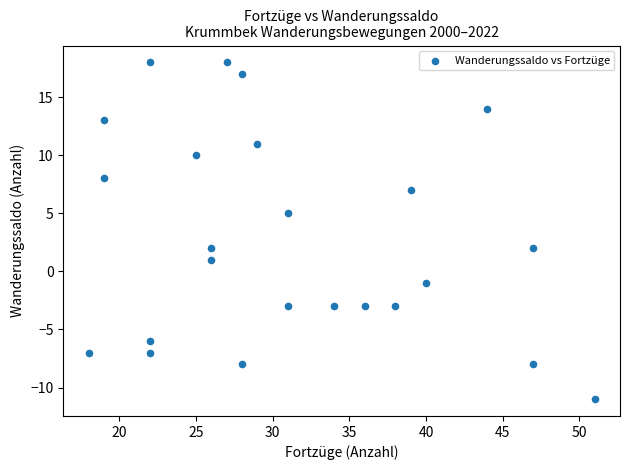

What is the range of Y values (max minus min)?

29